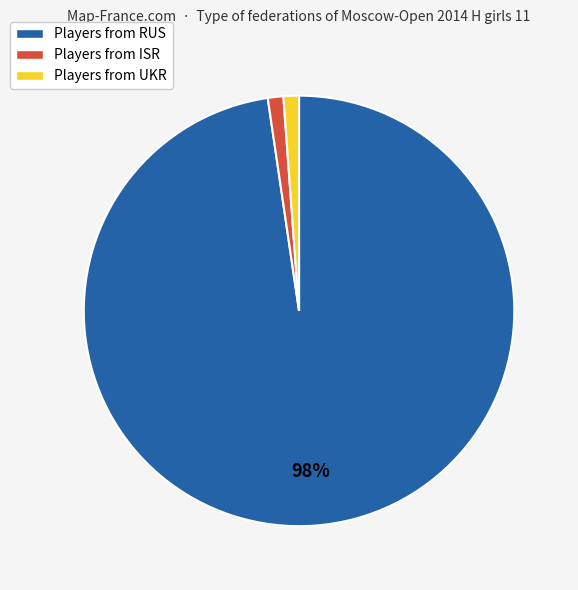

Do Players from UKR and Players from RUS together represent more than half of the pie?

Yes